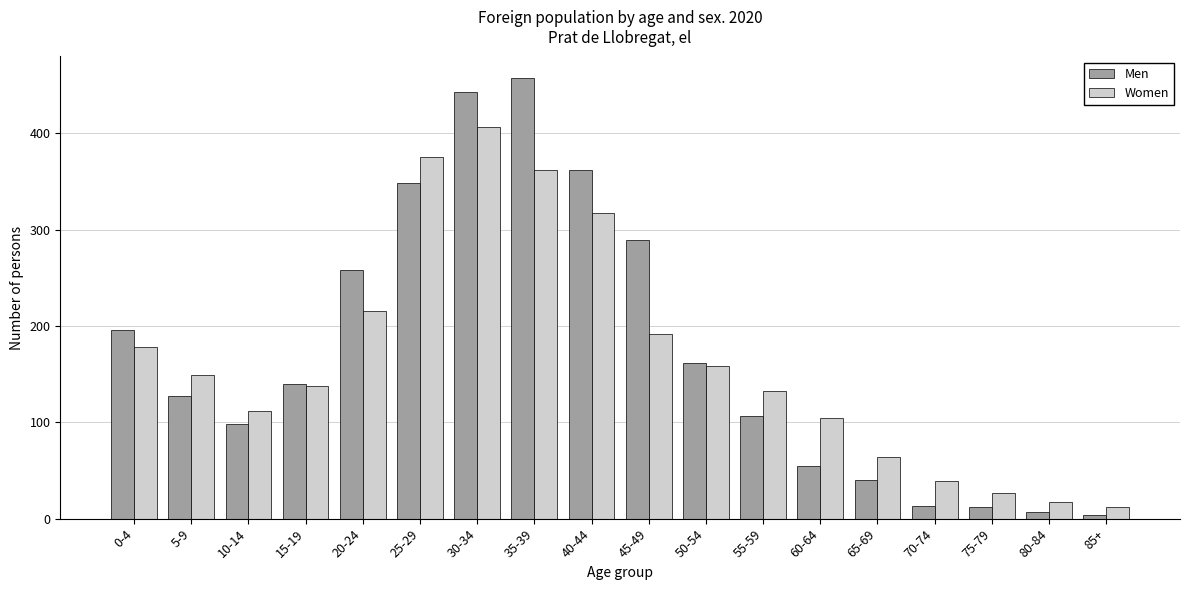

What is the difference between the maximum and minimum values in the Women series?

395